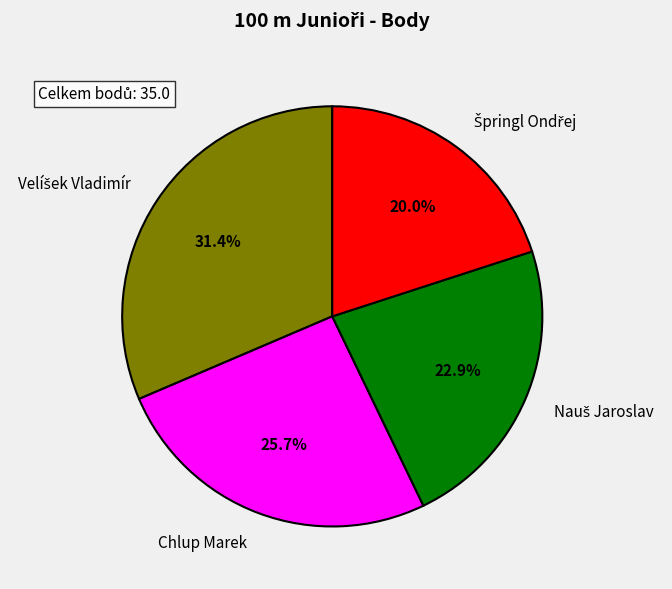

How many segments does this pie chart have?

4